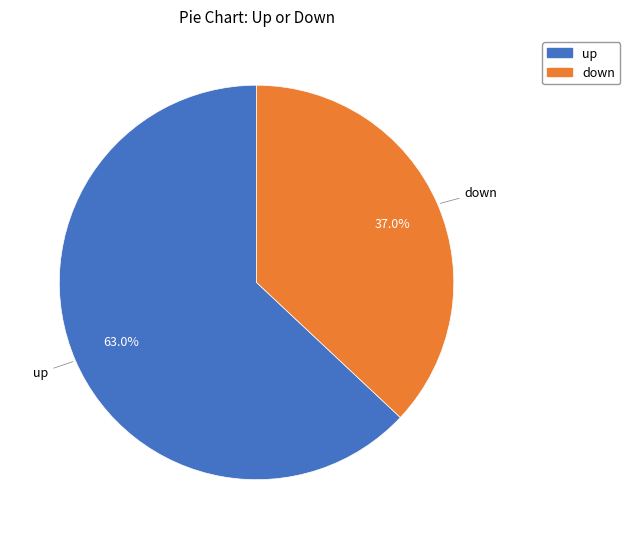

Which slice represents more than half of the pie?

up